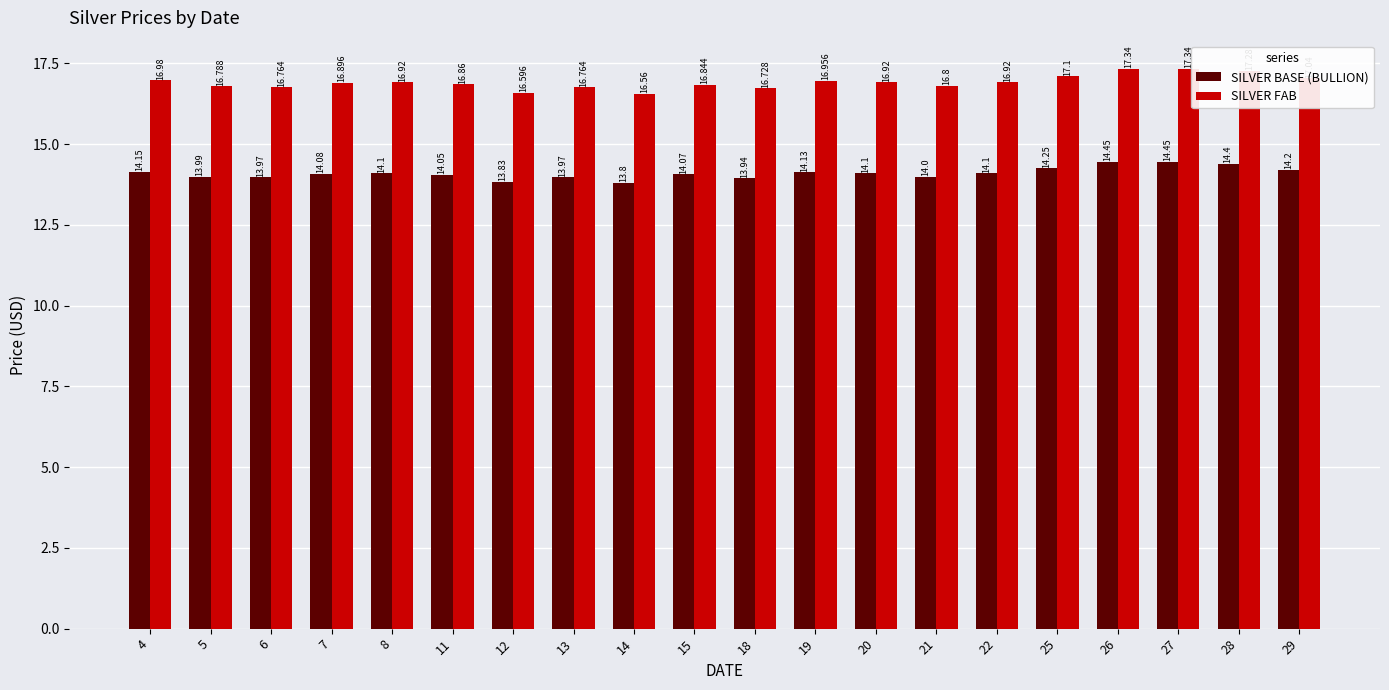

Does the chart contain any negative values?

No